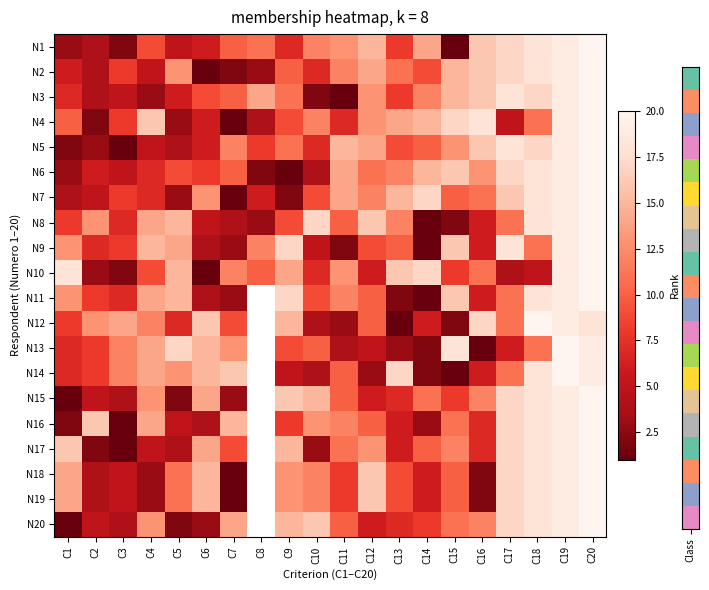

Which category has the highest value in the N18 series?

C20